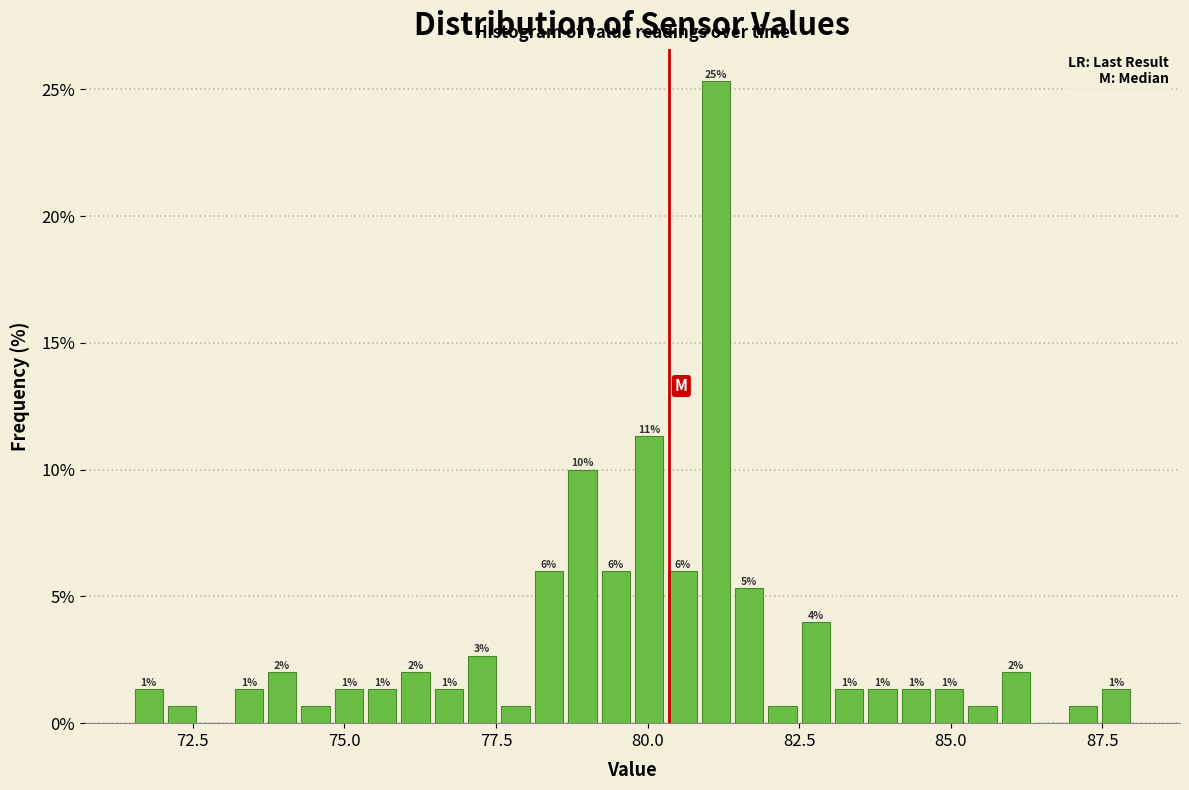

Read against the x-axis, roughly where is the centre of the tallest bar?

81.0